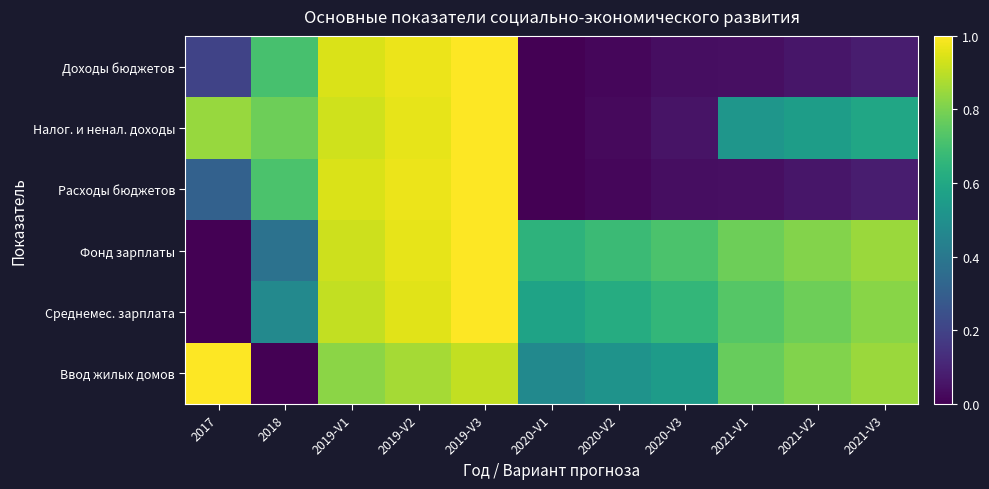

Reading left to right, extract all data points from this chart.

Доходы бюджетов: 2017=0.2	2018=0.7	2019-V1=0.9	2019-V2=1.0	2019-V3=1.0	2020-V1=0.0	2020-V2=0.0	2020-V3=0.0	2021-V1=0.0	2021-V2=0.1	2021-V3=0.1
Налог. и ненал. доходы: 2017=0.8	2018=0.8	2019-V1=0.9	2019-V2=1.0	2019-V3=1.0	2020-V1=0.0	2020-V2=0.0	2020-V3=0.1	2021-V1=0.5	2021-V2=0.6	2021-V3=0.6
Расходы бюджетов: 2017=0.3	2018=0.7	2019-V1=0.9	2019-V2=1.0	2019-V3=1.0	2020-V1=0.0	2020-V2=0.0	2020-V3=0.0	2021-V1=0.0	2021-V2=0.1	2021-V3=0.1
Фонд зарплаты: 2017=0.0	2018=0.4	2019-V1=0.9	2019-V2=1.0	2019-V3=1.0	2020-V1=0.6	2020-V2=0.7	2020-V3=0.7	2021-V1=0.8	2021-V2=0.8	2021-V3=0.9
Среднемес. зарплата: 2017=0.0	2018=0.5	2019-V1=0.9	2019-V2=1.0	2019-V3=1.0	2020-V1=0.6	2020-V2=0.6	2020-V3=0.7	2021-V1=0.7	2021-V2=0.8	2021-V3=0.8
Ввод жилых домов: 2017=1.0	2018=0.0	2019-V1=0.8	2019-V2=0.9	2019-V3=0.9	2020-V1=0.5	2020-V2=0.5	2020-V3=0.6	2021-V1=0.8	2021-V2=0.8	2021-V3=0.9